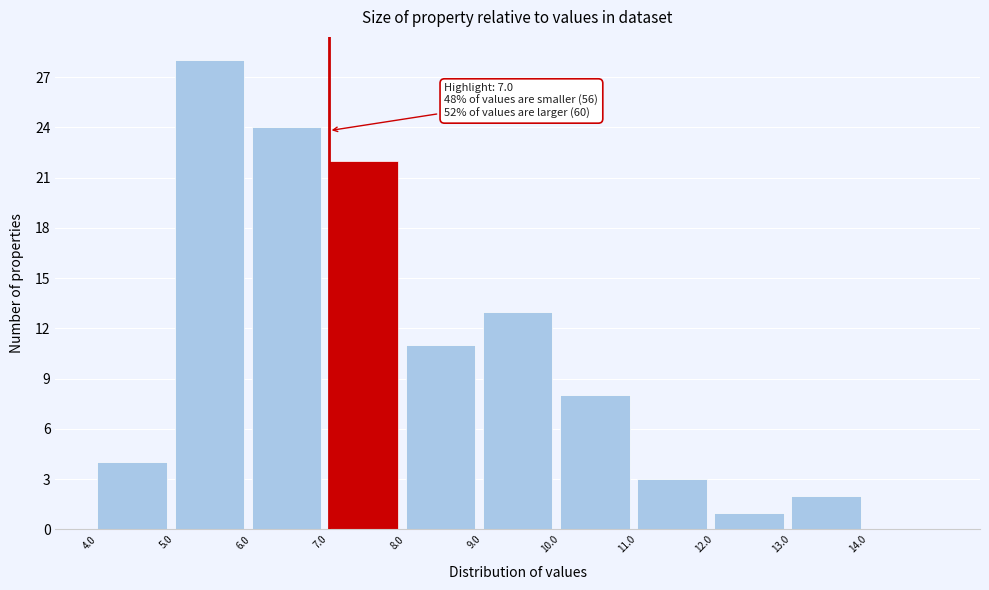

Which range on the x-axis has the tallest bar?

5 to 6